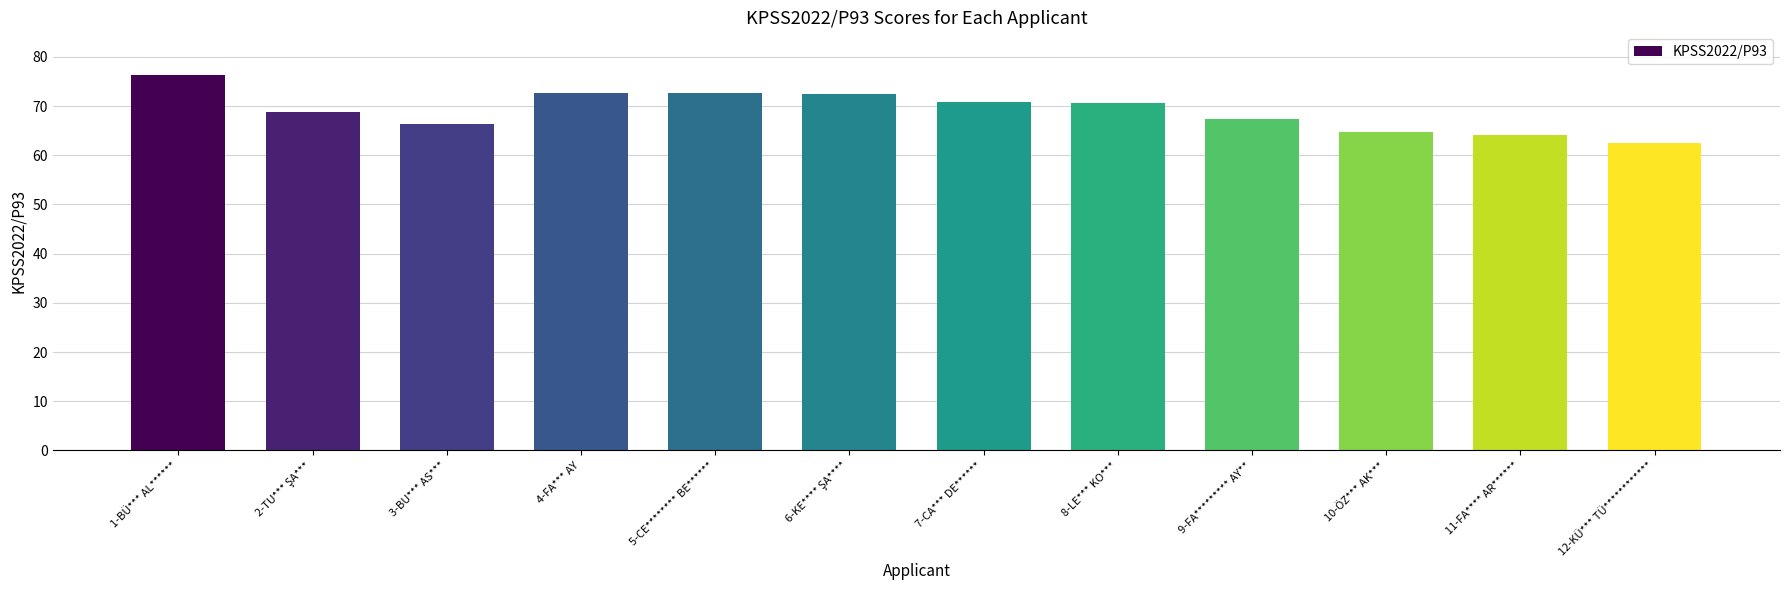

How many distinct data groups are displayed?

1